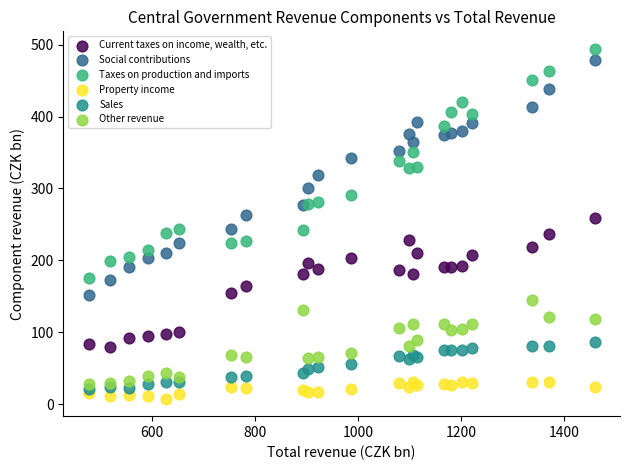

What is the X range (max minus min) for the scatter plot?

983.0